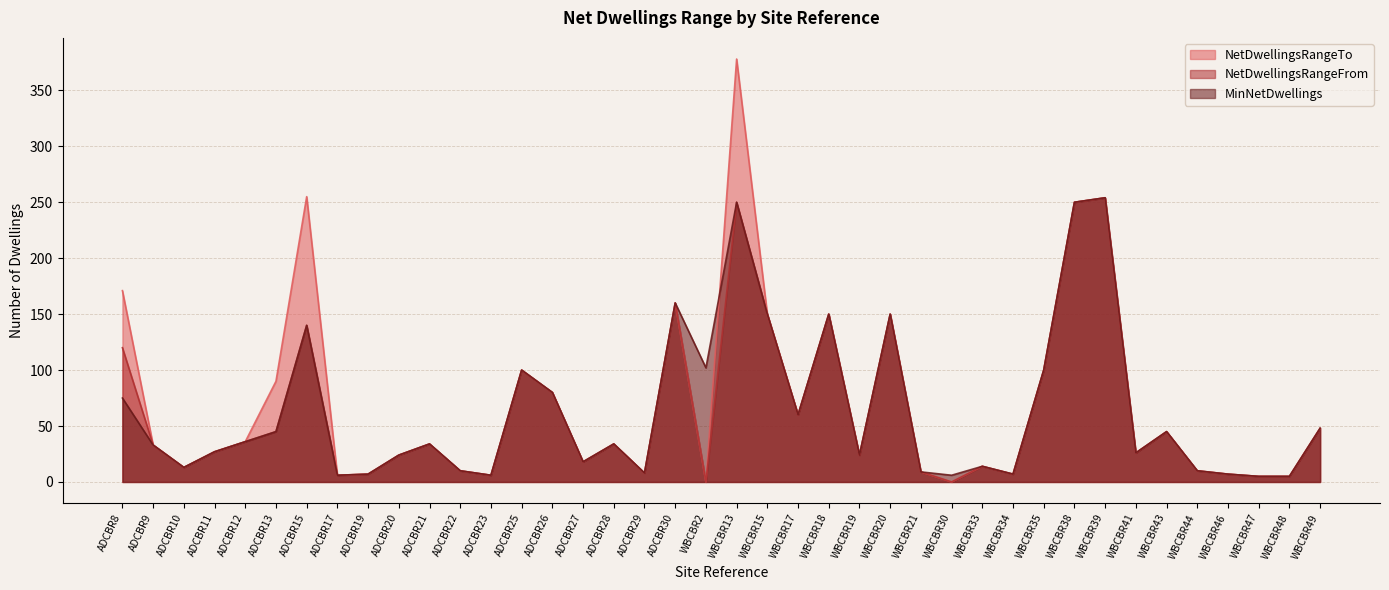

Rank the series by their maximum value, from lowest to highest.

MinNetDwellings, NetDwellingsRangeFrom, NetDwellingsRangeTo